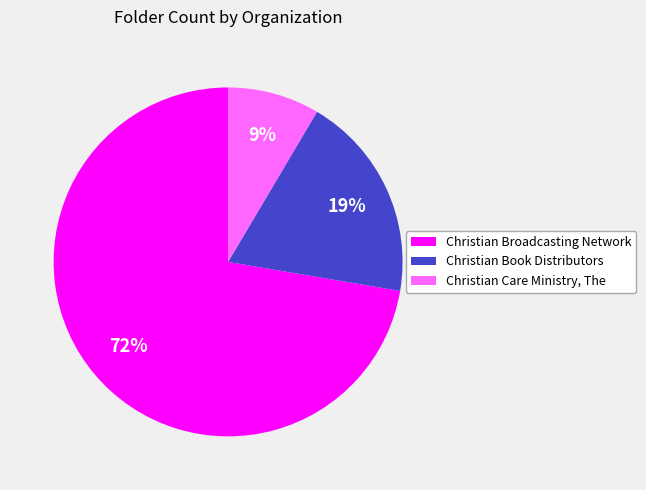

Combined, do Christian Care Ministry, The and Christian Book Distributors account for over 50%?

No